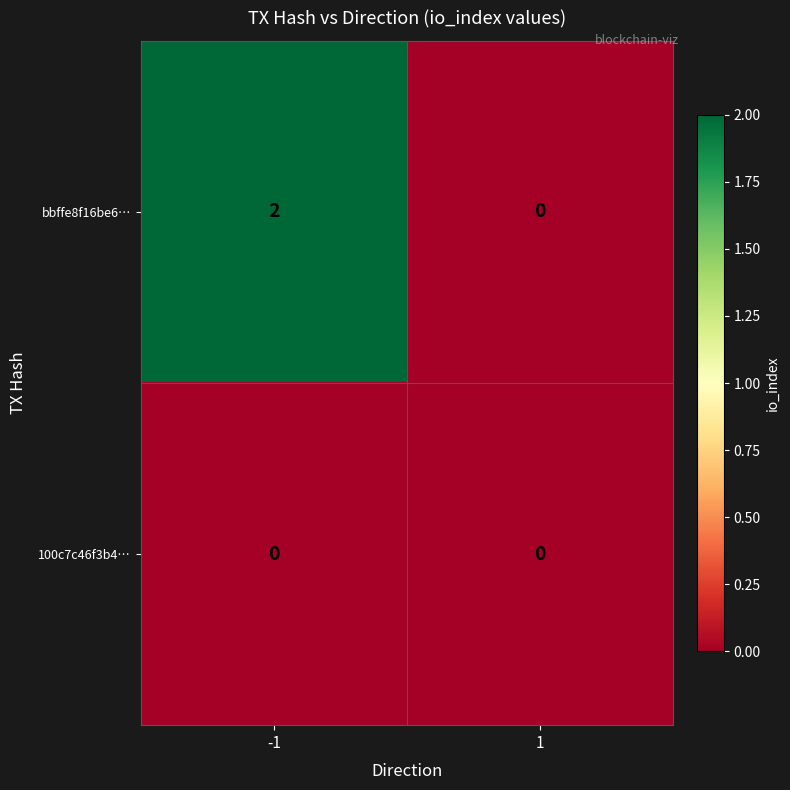

True or false: bbffe8f16be6… has a value of 1 at 1.

False